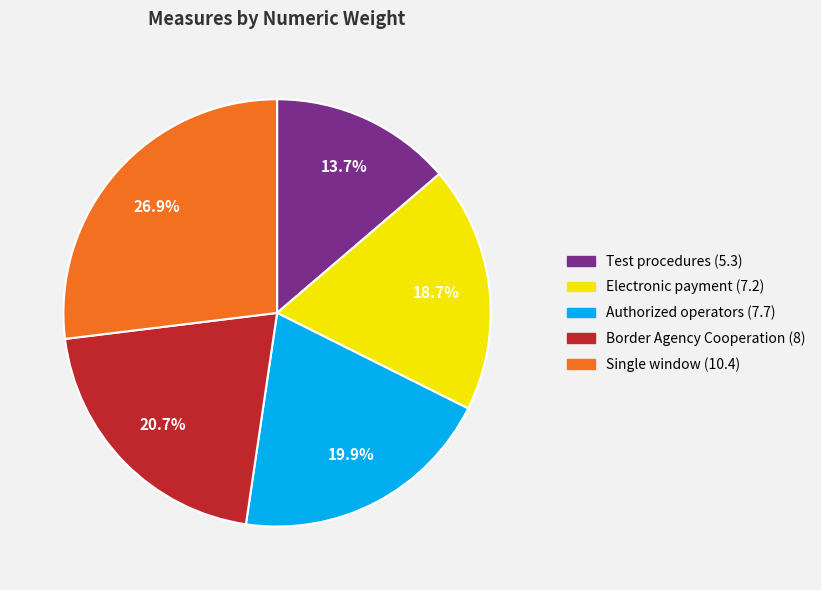

Is there any slice that represents more than half of the pie?

No